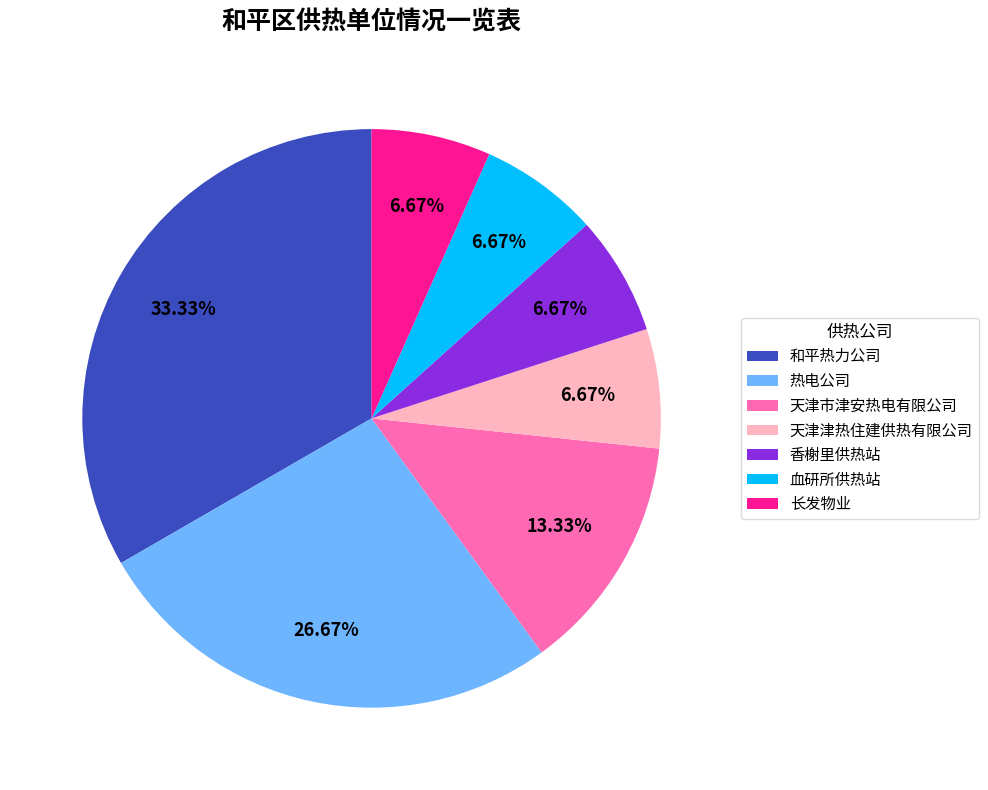

To the nearest percent, what is the average slice percentage?

14%